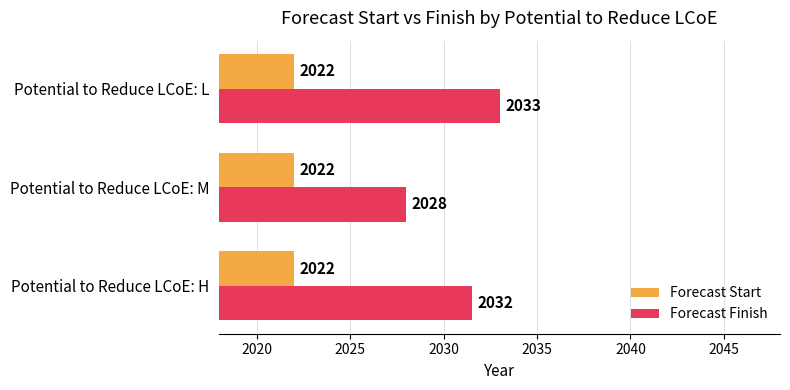

What is the sum of the Forecast Finish values at Potential to Reduce LCoE: L and Potential to Reduce LCoE: M?

4061.0